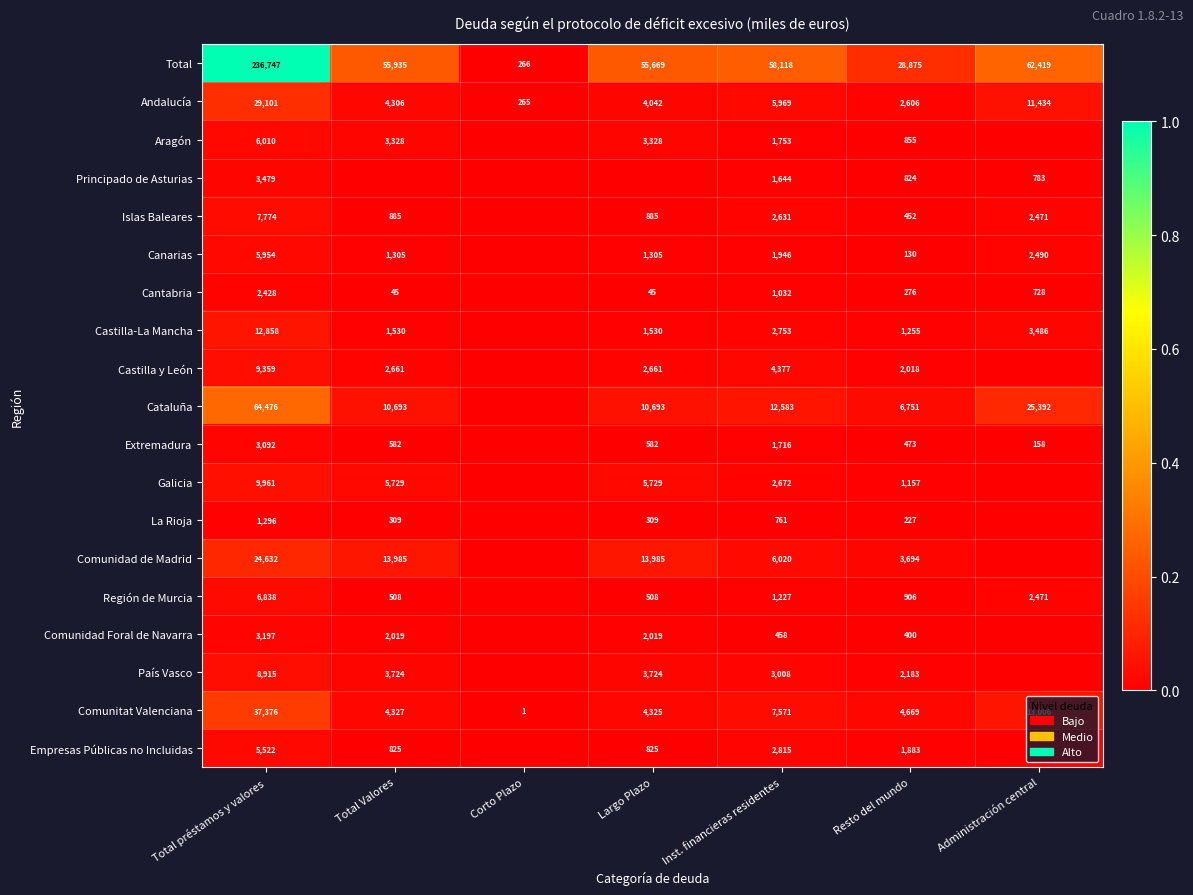

How many distinct data groups are displayed?

19